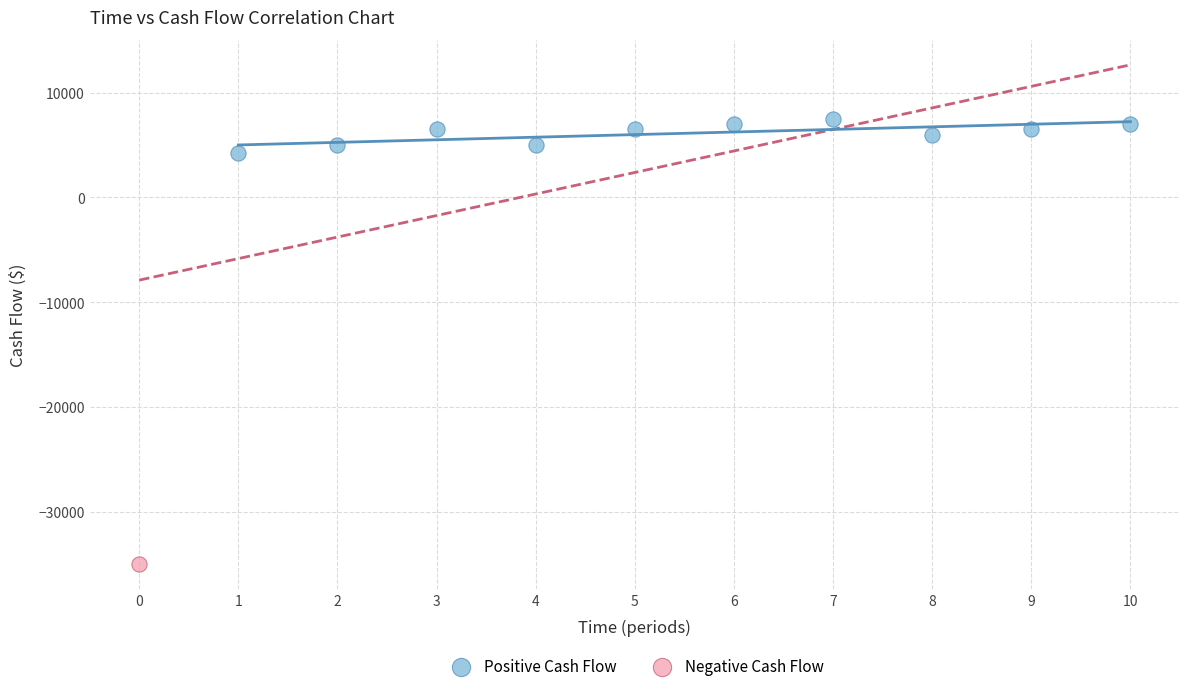

What are all the series names shown in the legend?

Positive Cash Flow, Negative Cash Flow